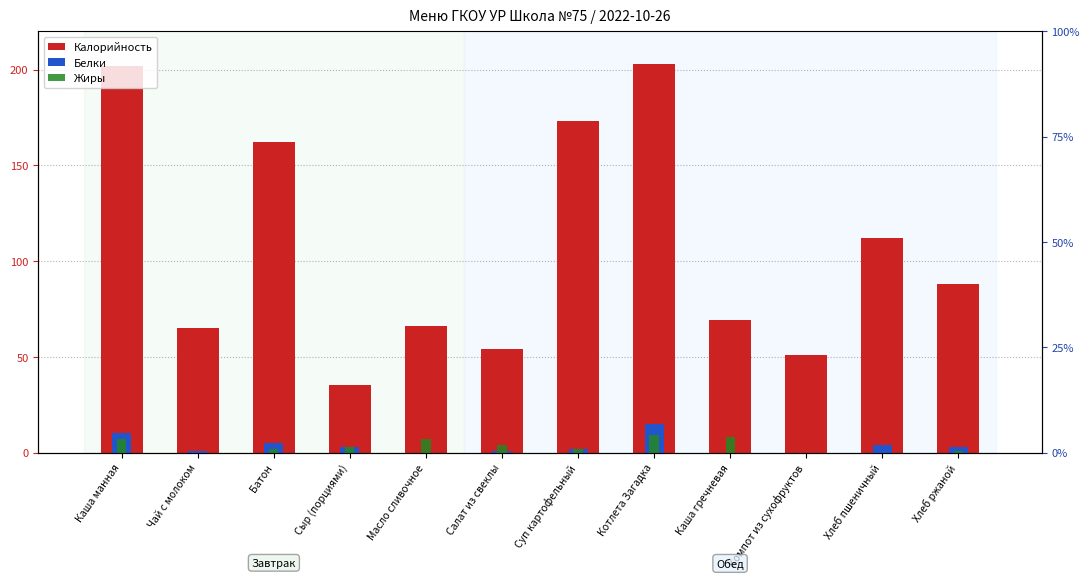

What are all the series names shown in the legend?

Калорийность, Белки, Жиры